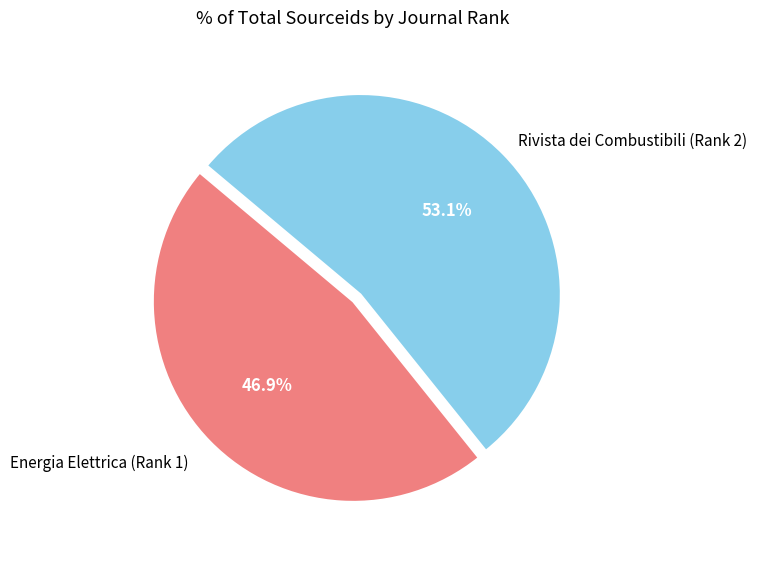

Is there a majority slice in this chart?

Yes